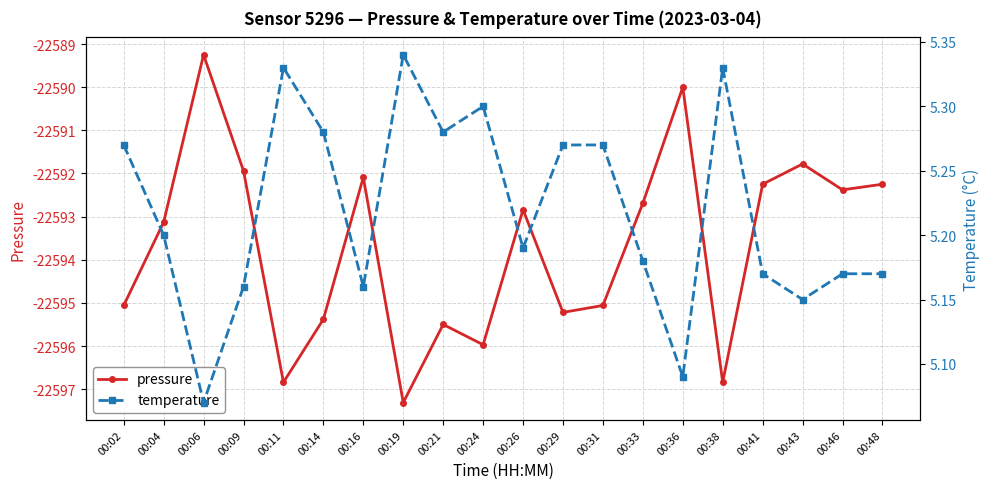

Which series changed the most between 00:26 and 00:38?

pressure